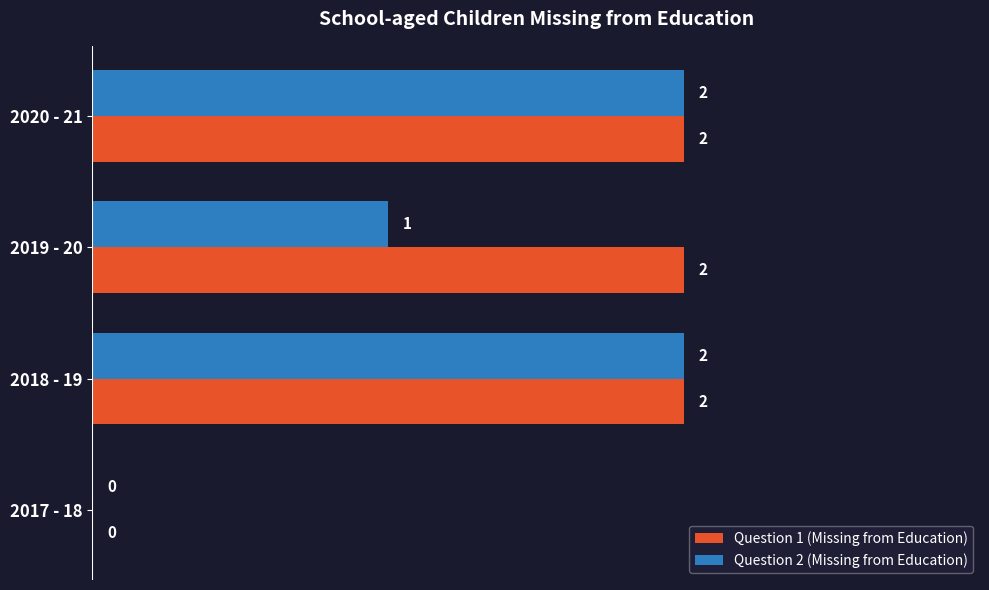

What is the sum of the Question 1 (Missing from Education) values at 2019 - 20 and 2020 - 21?

4